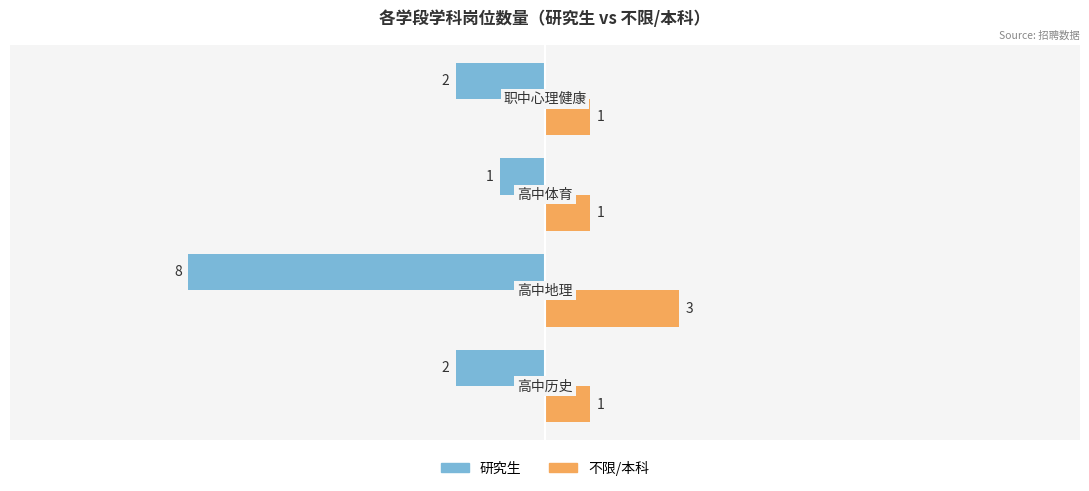

What is the highest value of the 不限/本科 series?

3